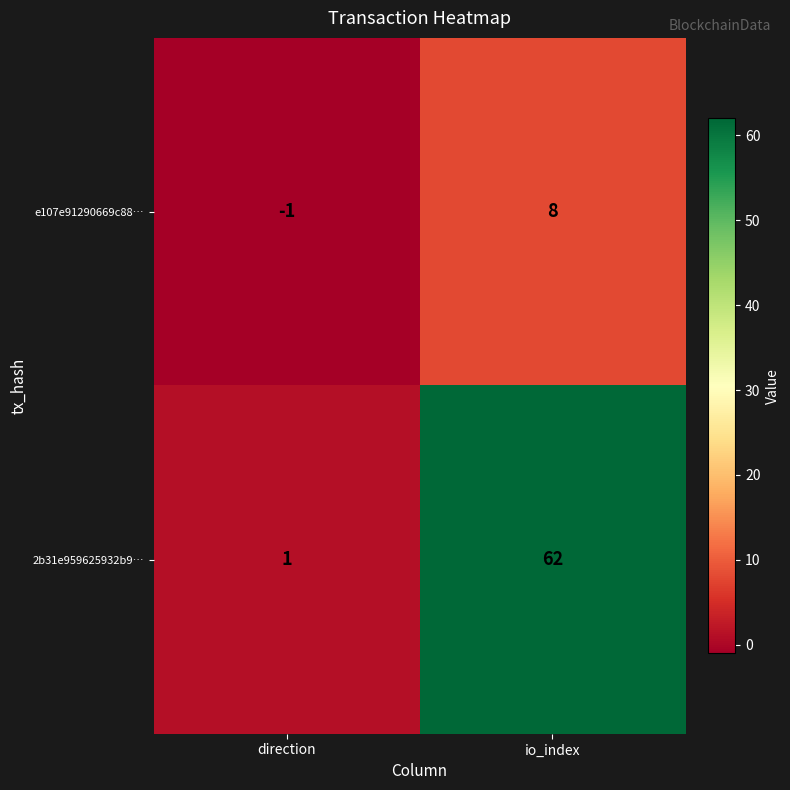

Read the 2b31e959625932b9… value at io_index.

62